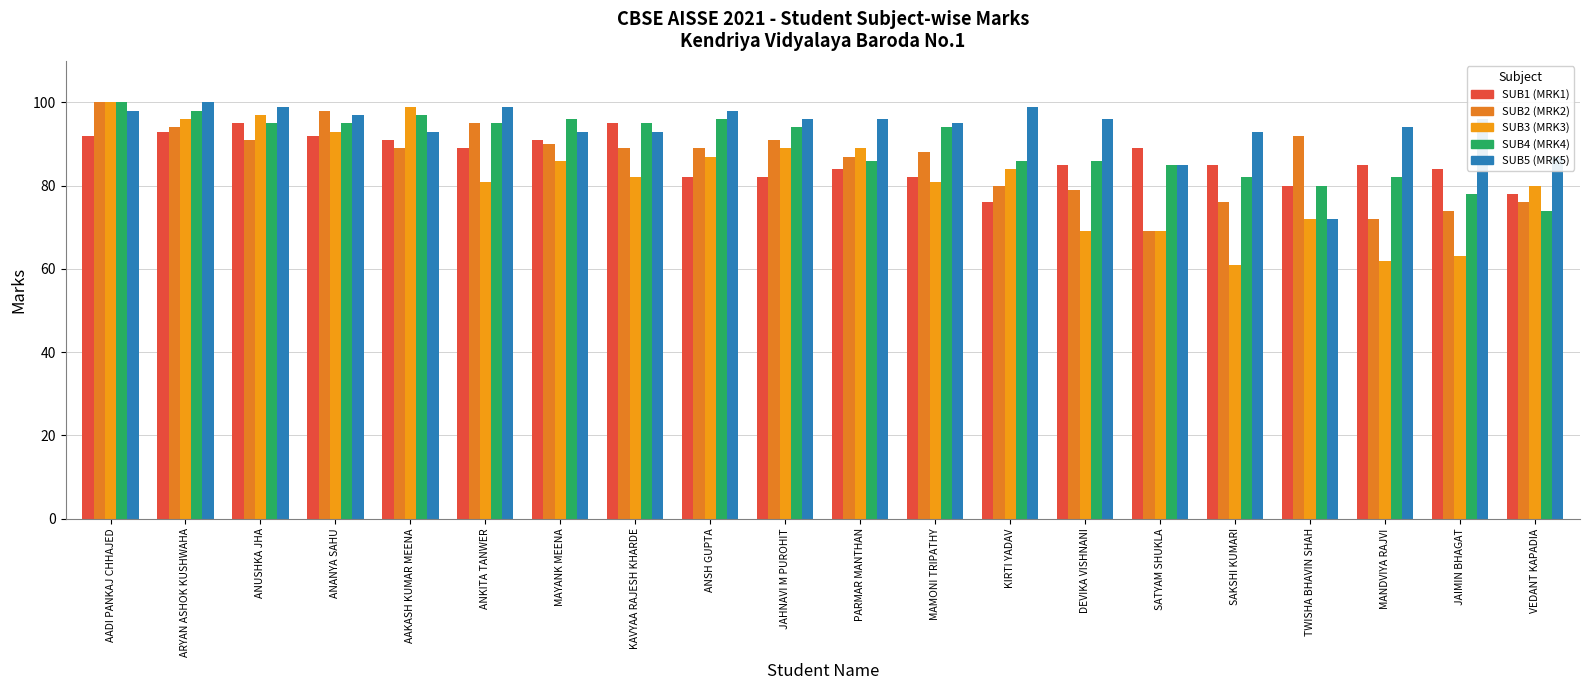

At which category is the sum across all series the highest?

AADI PANKAJ CHHAJED